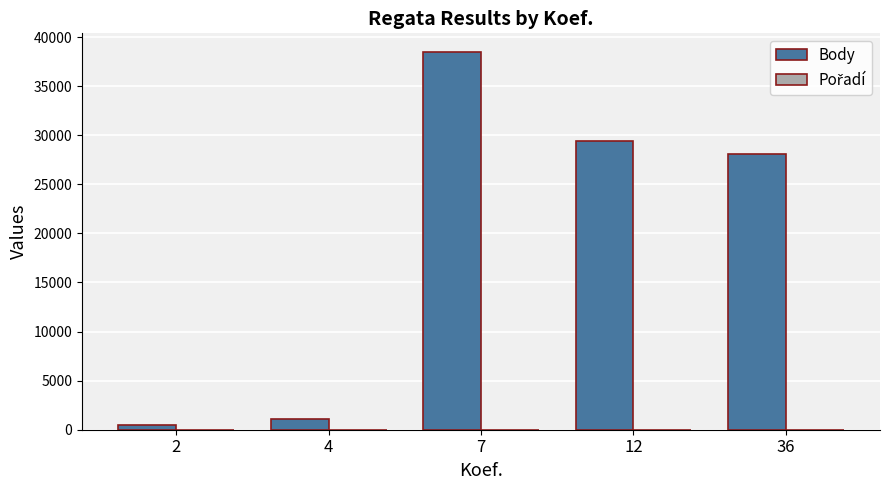

The value of Body at 7 is 24484. True or false?

False